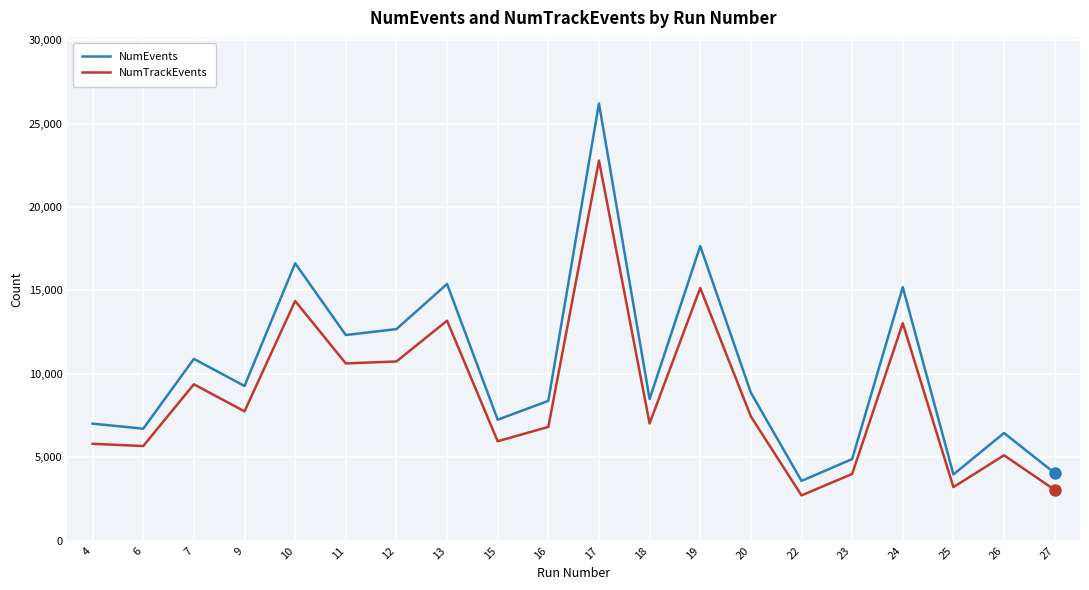

Is the value of NumEvents at 11 greater than the value of NumTrackEvents at 17?

No